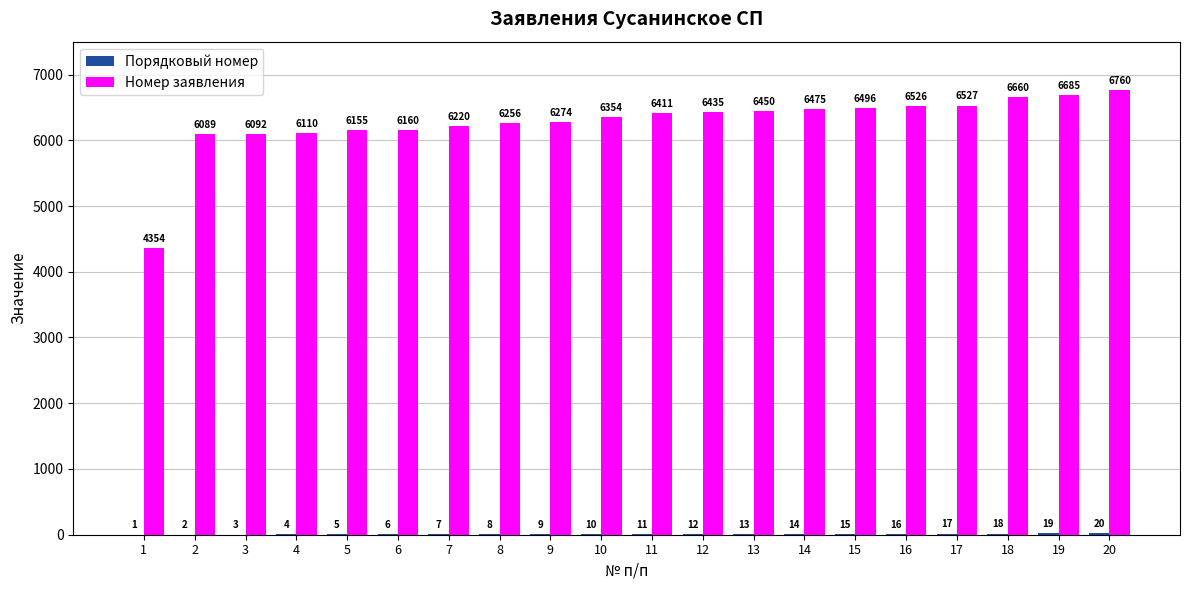

Read the Номер заявления value at 11.

6411